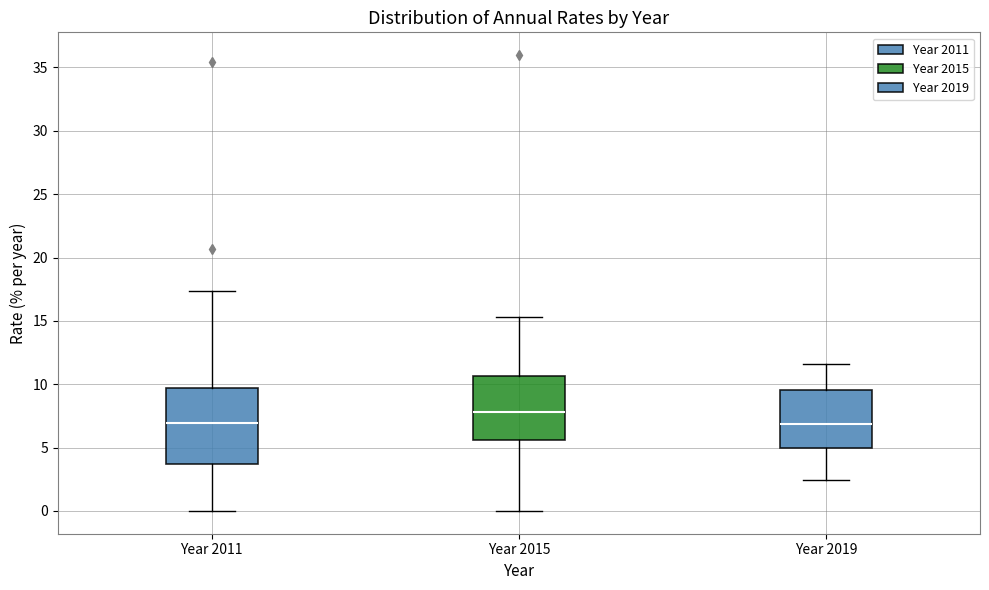

Where does the upper whisker of the box for Year 2011 end on the y-axis? The values are not printed on the chart, so give them approximately, as read against the axis.

17.5